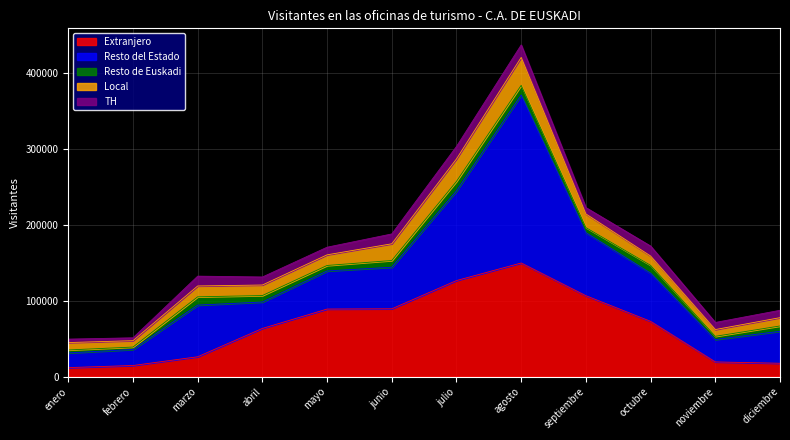

True or false: TH and Resto de Euskadi cross at least once.

False